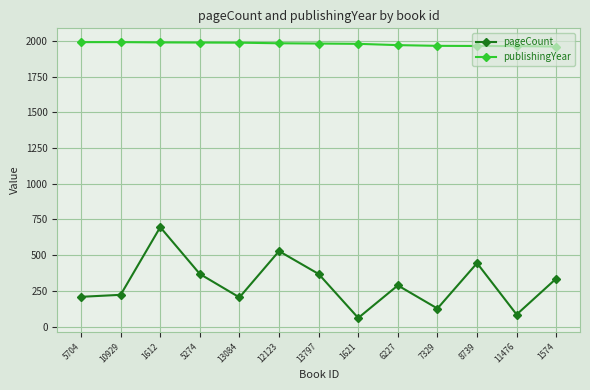

What is the maximum value shown in the chart?

1992